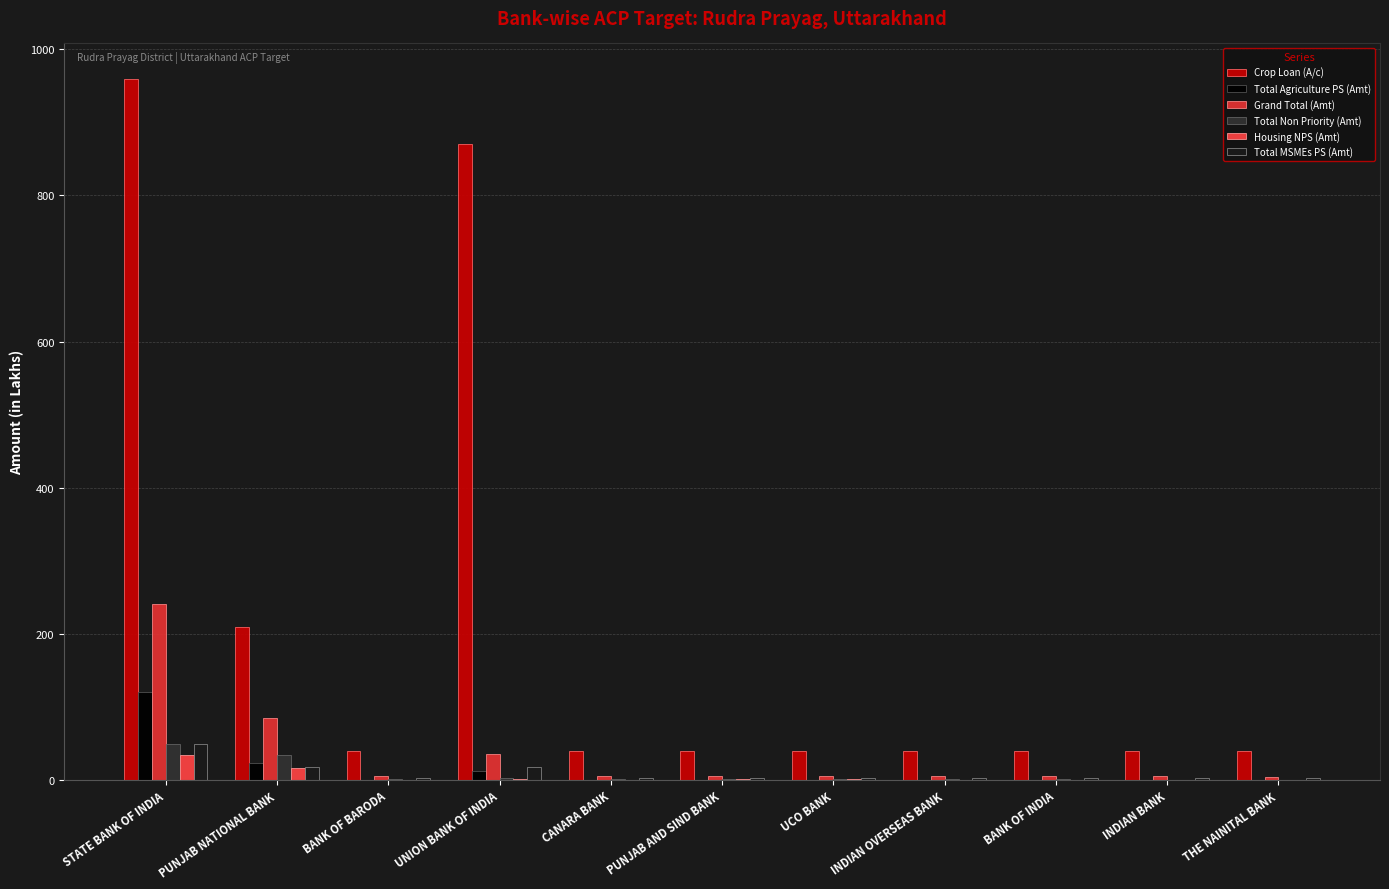

True or false: Total Agriculture PS (Amt) has a value of 0.6 at BANK OF BARODA.

True